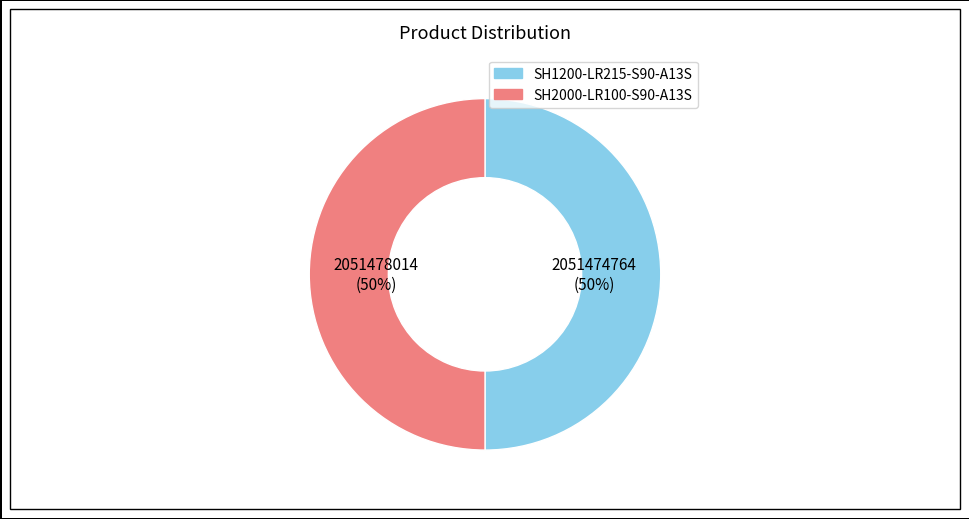

Approximately how many times larger is the value at SH2000-LR100-S90-A13S compared to SH1200-LR215-S90-A13S?

1.0